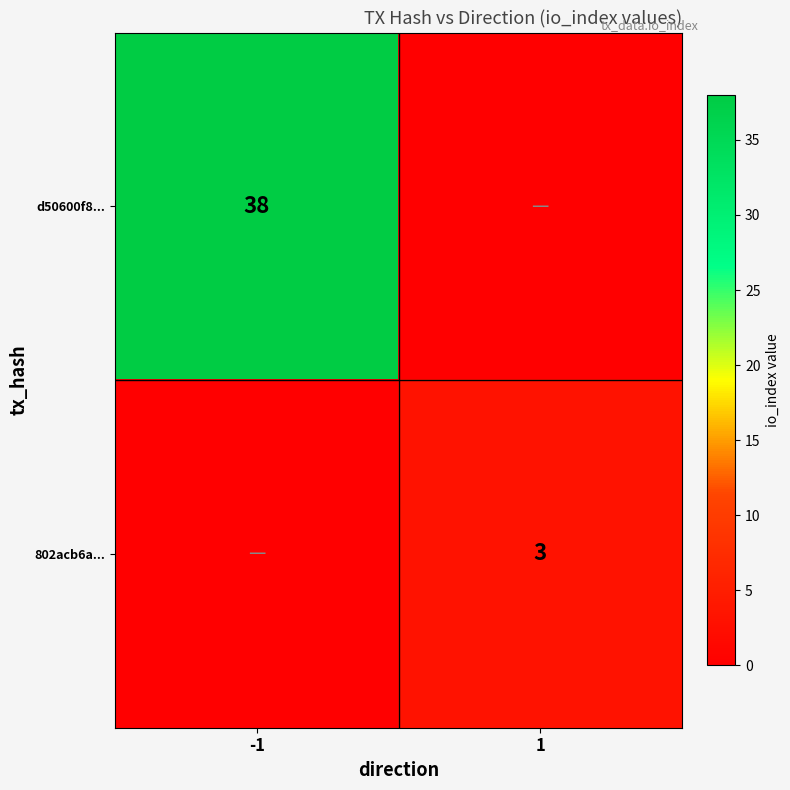

Which has a higher value, 1 or -1?

-1